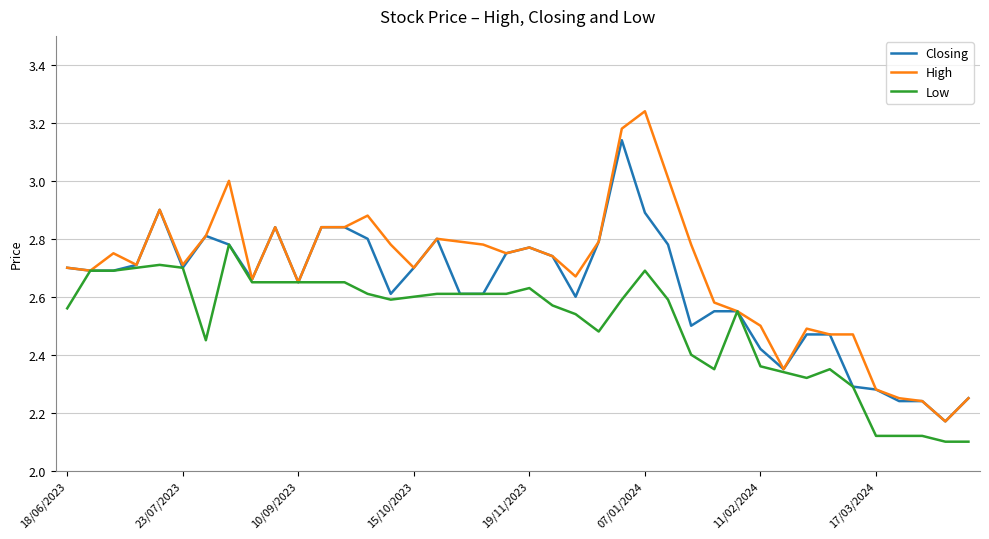

Which series has the widest spread of values?

High